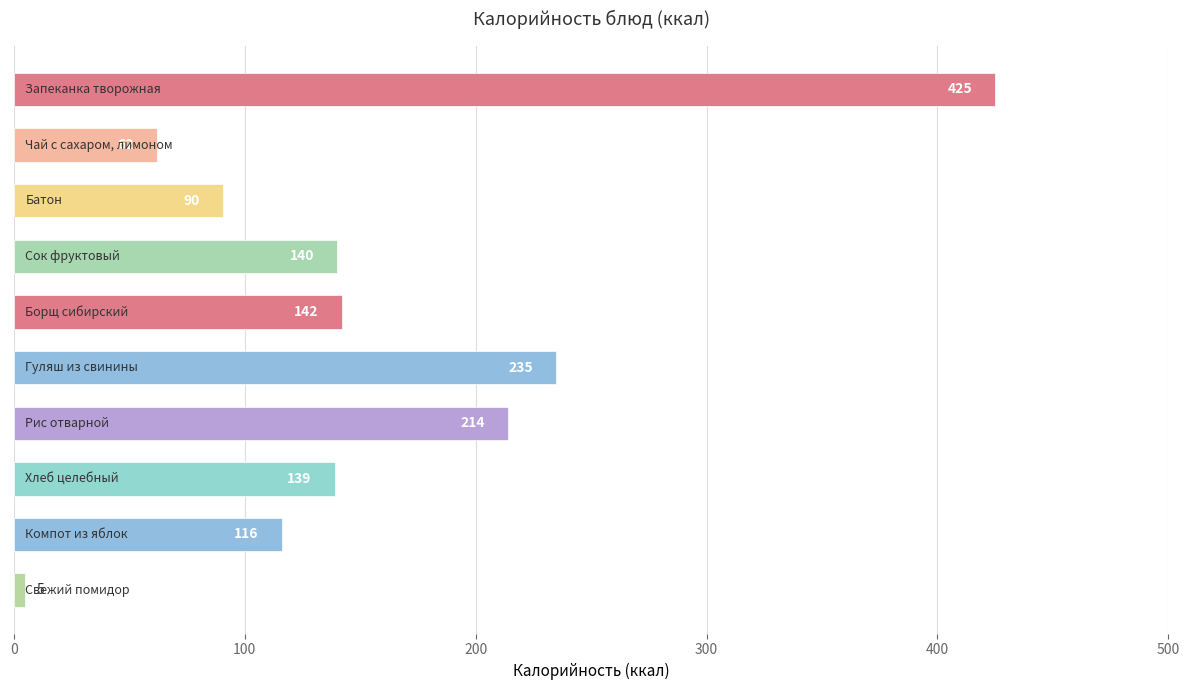

What is the approximate value at Запеканка творожная?

425.0